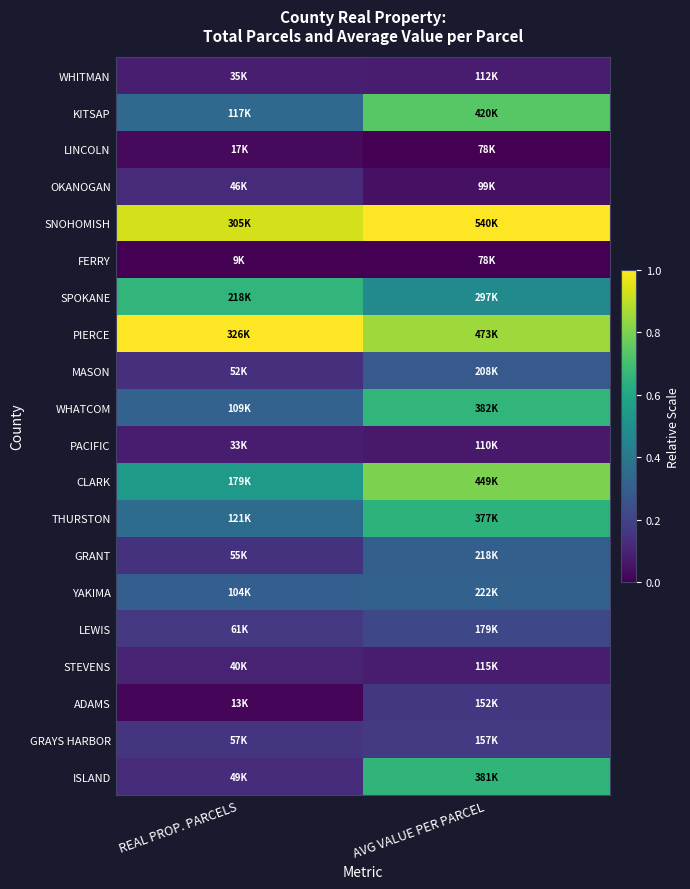

At REAL PROP. PARCELS, list the series in order from smallest to largest.

FERRY, ADAMS, LINCOLN, PACIFIC, WHITMAN, STEVENS, OKANOGAN, ISLAND, MASON, GRANT, GRAYS HARBOR, LEWIS, YAKIMA, WHATCOM, KITSAP, THURSTON, CLARK, SPOKANE, SNOHOMISH, PIERCE